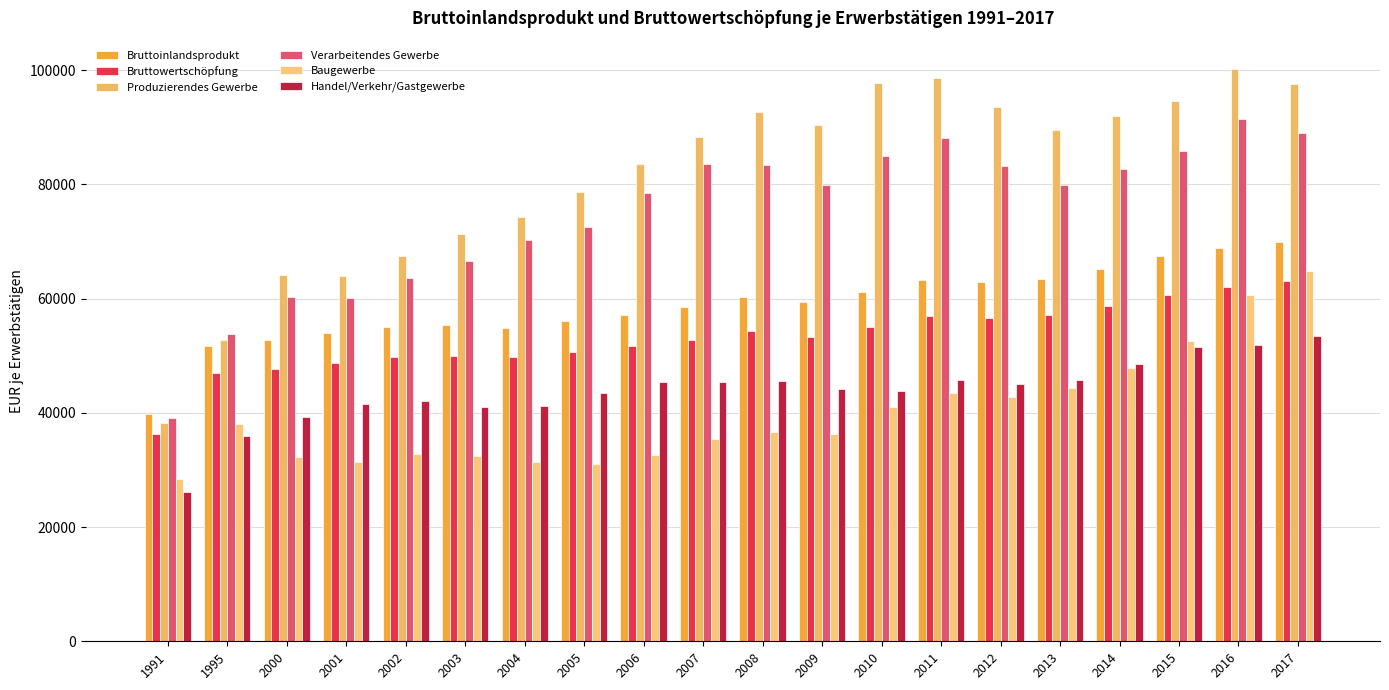

Reading left to right, transcribe all the data shown in this chart.

Bruttoinlandsprodukt: 1991=39834	1995=51749	2000=52840	2001=54013	2002=55020	2003=55298	2004=54935	2005=56051	2006=57133	2007=58584	2008=60339	2009=59387	2010=61156	2011=63330	2012=62908	2013=63466	2014=65209	2015=67403	2016=68906	2017=69977
Bruttowertschöpfung: 1991=36273	1995=46896	2000=47666	2001=48811	2002=49767	2003=49942	2004=49782	2005=50722	2006=51684	2007=52713	2008=54284	2009=53279	2010=55032	2011=56886	2012=56529	2013=57097	2014=58701	2015=60684	2016=62065	2017=63065
Produzierendes Gewerbe: 1991=38253	1995=52836	2000=64064	2001=63878	2002=67514	2003=71359	2004=74228	2005=78581	2006=83608	2007=88288	2008=92640	2009=90440	2010=97802	2011=98669	2012=93575	2013=89595	2014=91966	2015=94636	2016=100156	2017=97547
Verarbeitendes Gewerbe: 1991=39099	1995=53888	2000=60298	2001=60077	2002=63559	2003=66623	2004=70279	2005=72475	2006=78520	2007=83580	2008=83317	2009=79877	2010=84914	2011=88197	2012=83177	2013=79956	2014=82713	2015=85880	2016=91492	2017=89017
Baugewerbe: 1991=28399	1995=38036	2000=32229	2001=31407	2002=32830	2003=32500	2004=31453	2005=31110	2006=32677	2007=35366	2008=36559	2009=36330	2010=41078	2011=43464	2012=42739	2013=44398	2014=47864	2015=52620	2016=60631	2017=64906
Handel/Verkehr/Gastgewerbe: 1991=26194	1995=35956	2000=39350	2001=41478	2002=42054	2003=40939	2004=41178	2005=43448	2006=45454	2007=45453	2008=45533	2009=44260	2010=43807	2011=45670	2012=45073	2013=45705	2014=48635	2015=51478	2016=51841	2017=53512